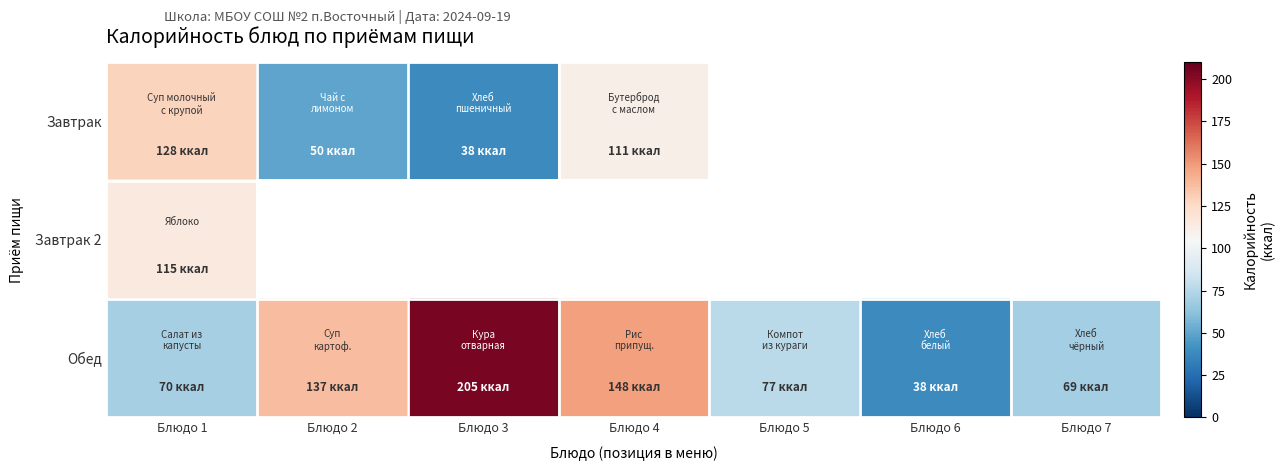

At which category is the sum across all series the highest?

Блюдо 1